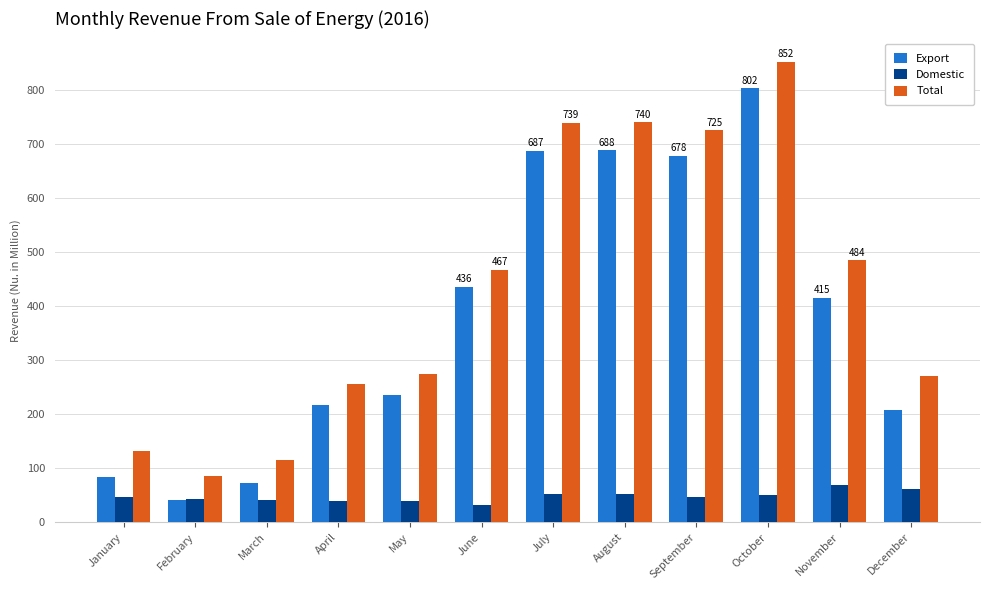

What is the sum of the Domestic values at November and August?

121.5